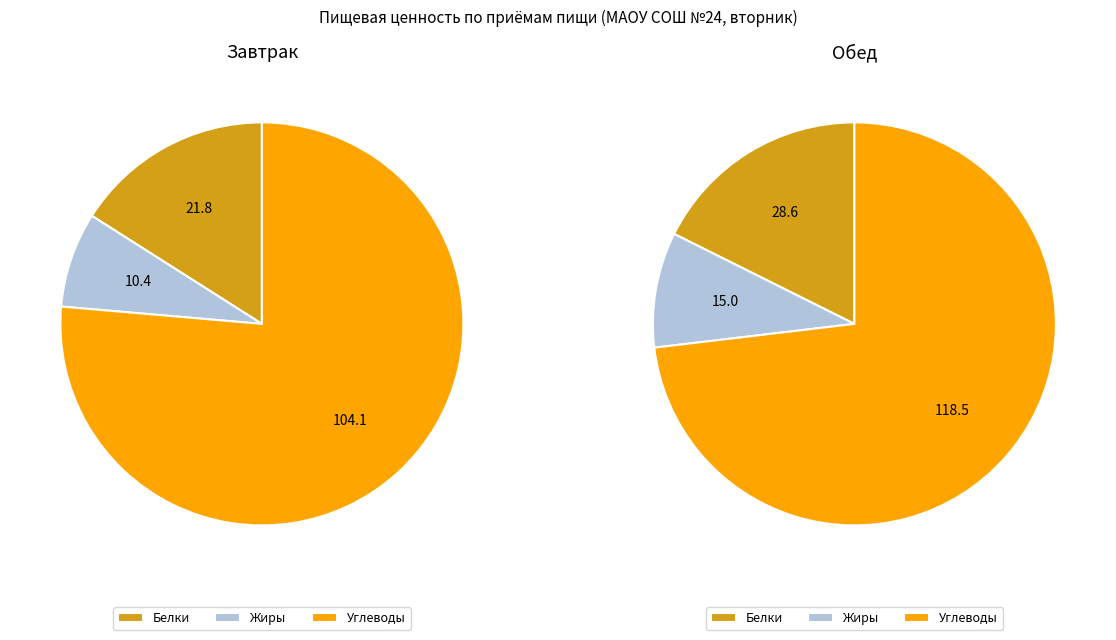

Which has a higher value, Углеводы or Белки?

Углеводы